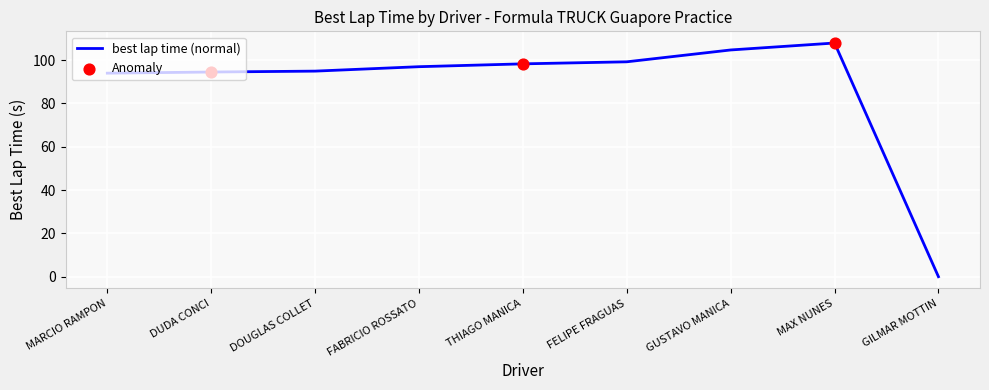

What is the change in value from GUSTAVO MANICA to MAX NUNES?

+3.2